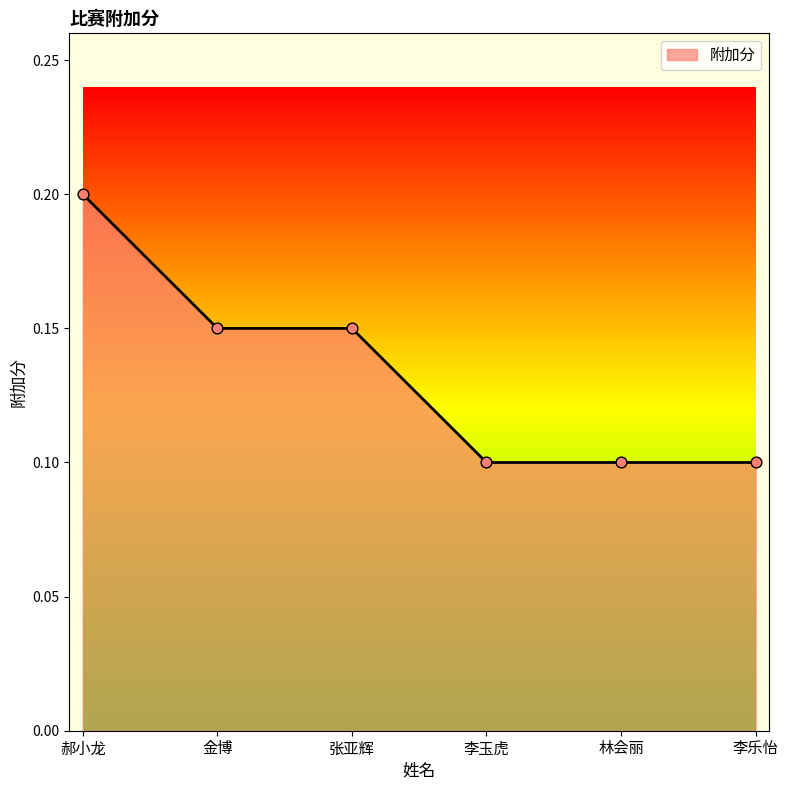

The value at 林会丽 is 0.0. True or false?

False